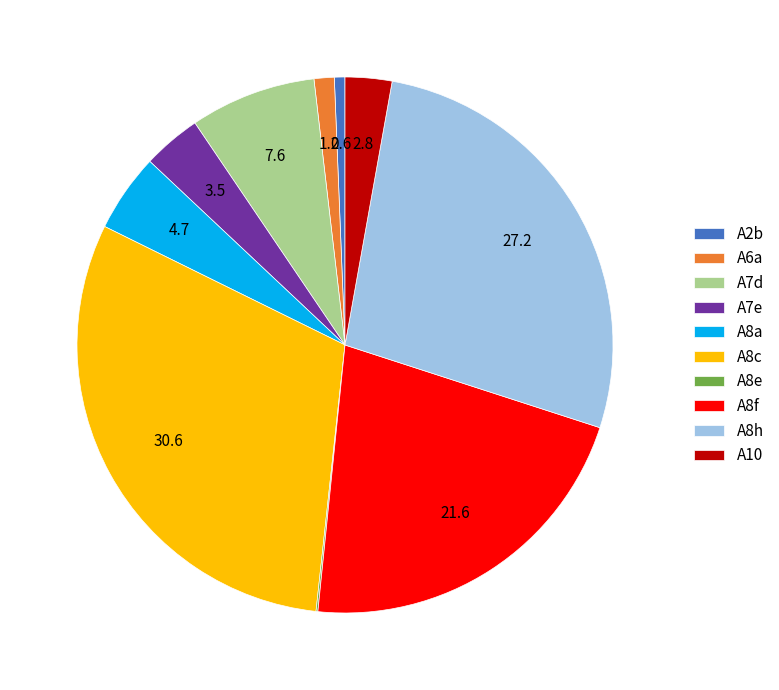

Between A7d and A7e, which is larger?

A7d